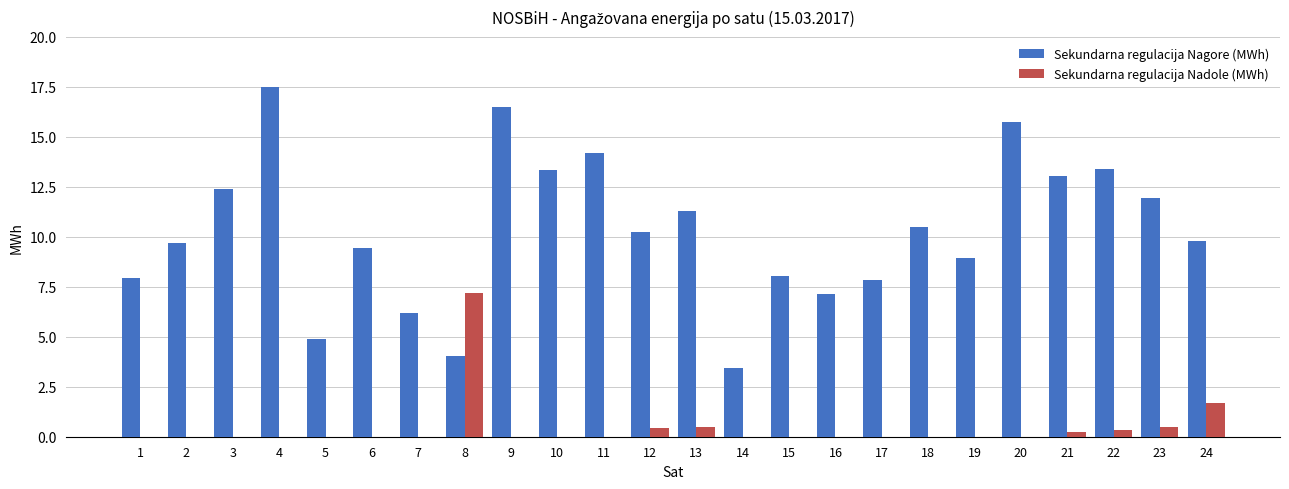

Does the chart contain stacked bars?

No